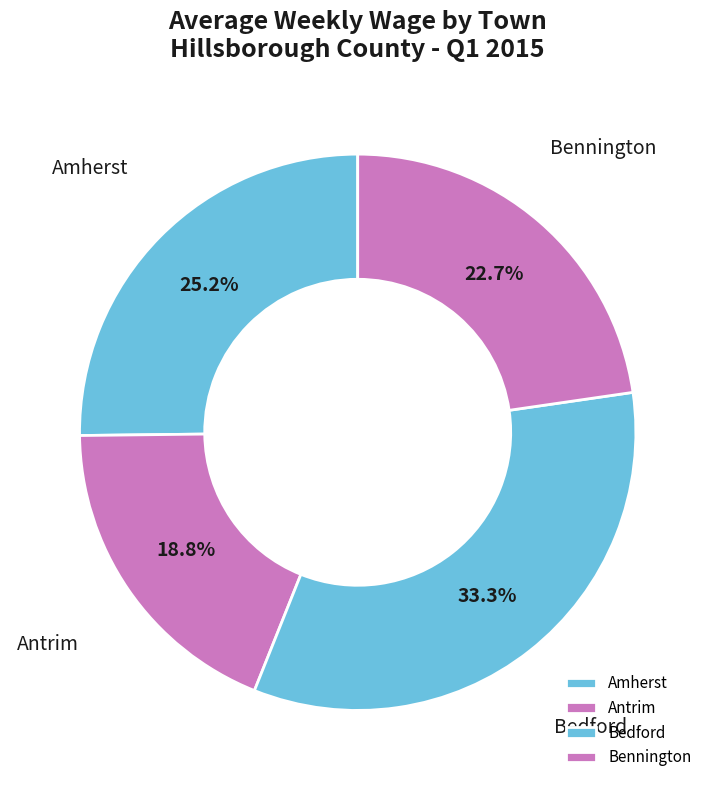

Which has a higher value, Bedford or Antrim?

Bedford